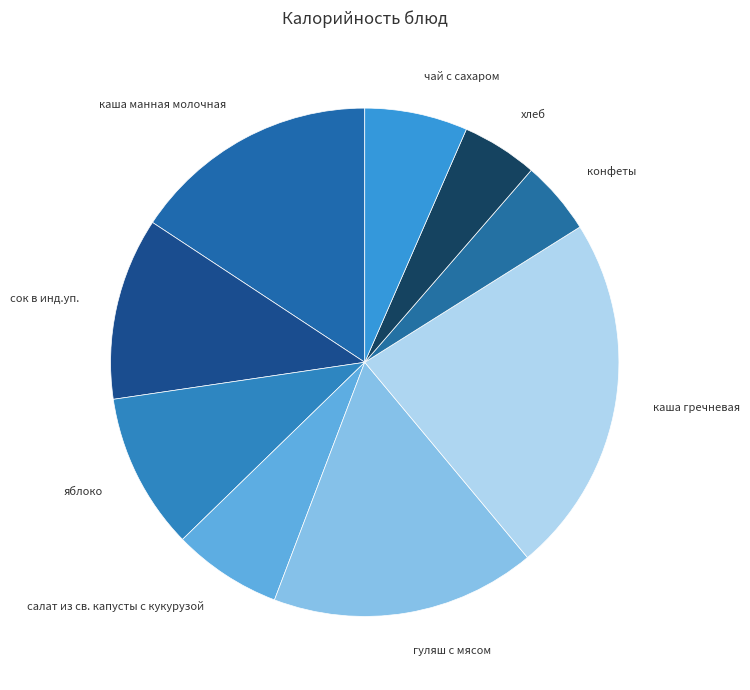

The гуляш с мясом slice represents 17% of the pie. True or false?

True